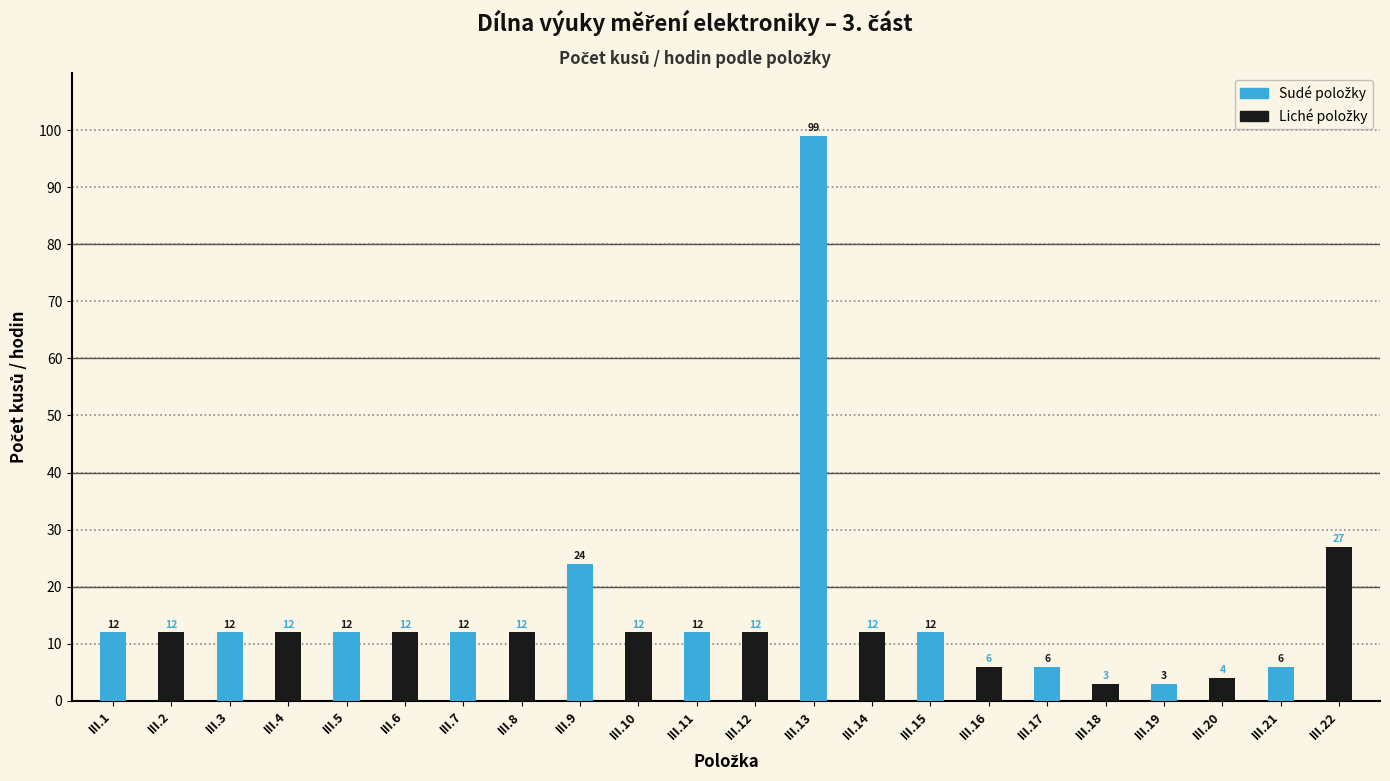

At which category is the sum across all series the highest?

III.13